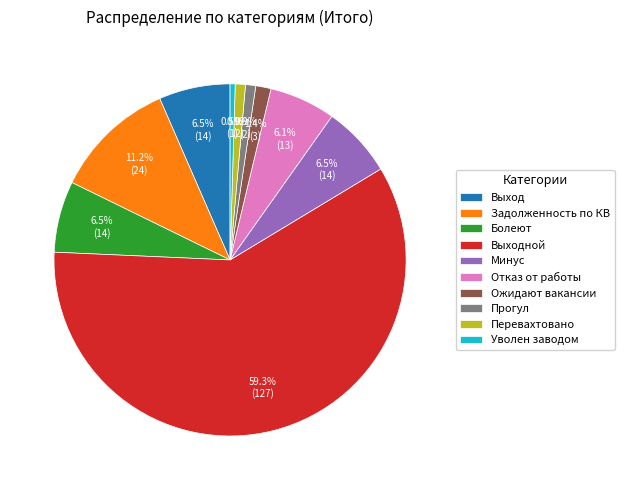

How many slices are in this pie chart?

10